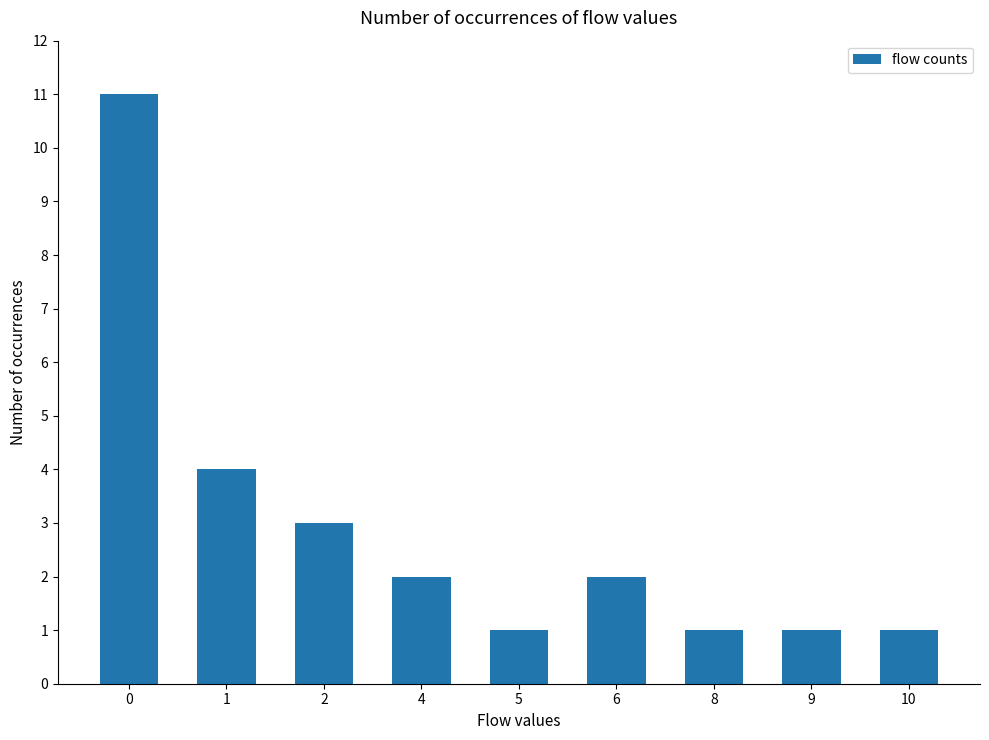

Does the chart contain any negative values?

No